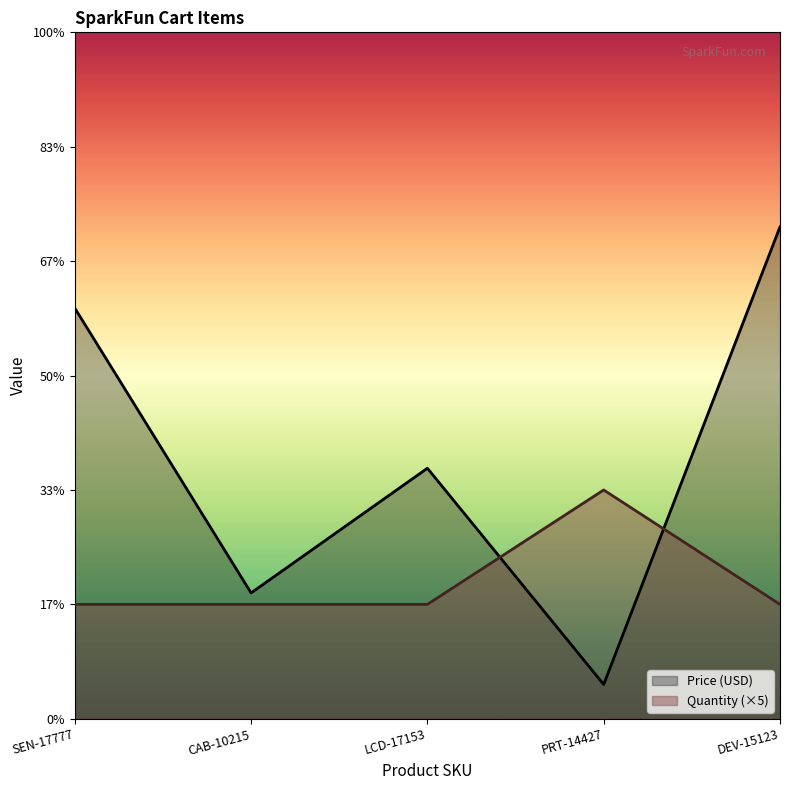

What is the label of the 2nd point from the left?

CAB-10215